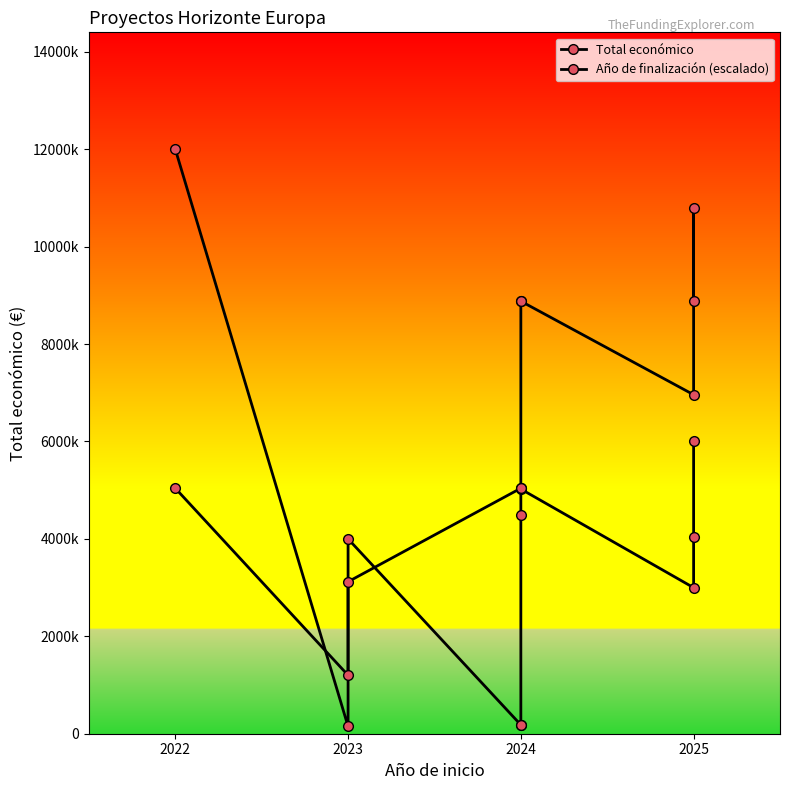

Rank the series by their maximum value, from lowest to highest.

Año de finalización (escalado), Total económico